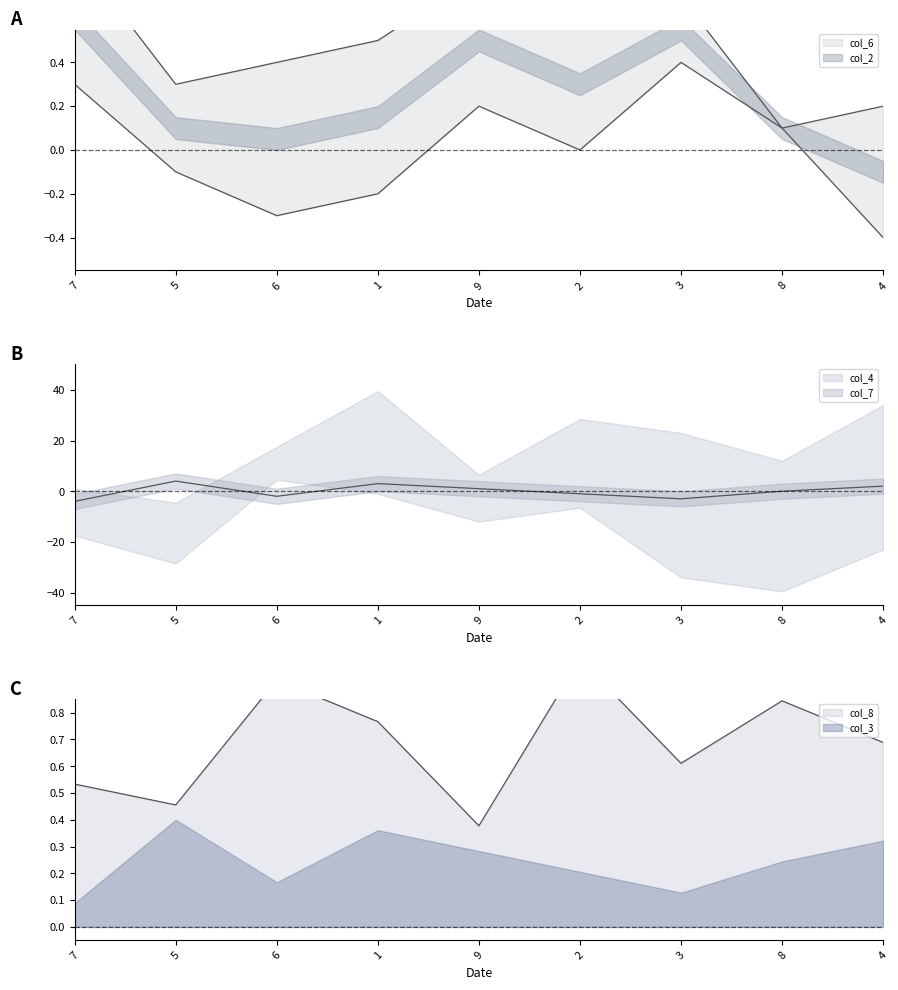

Between which two adjacent categories do col_6 and col_8 first intersect?

7 and 5